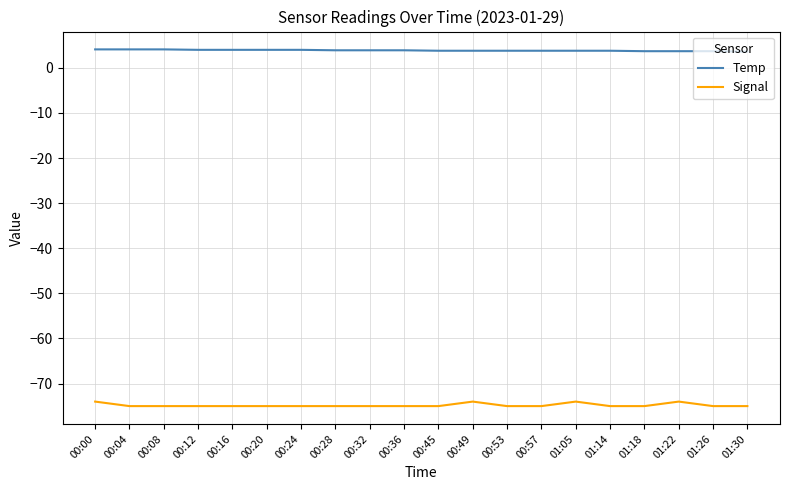

What is the approximate value of Signal at 01:05?

-74.0